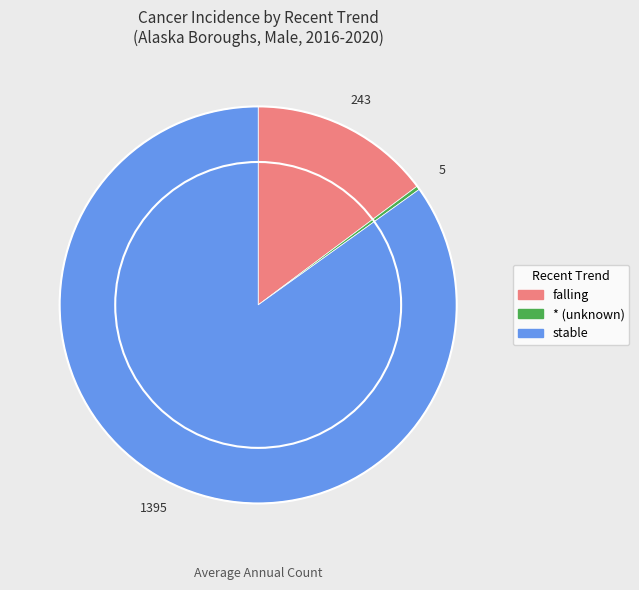

How many slices are in this pie chart?

3